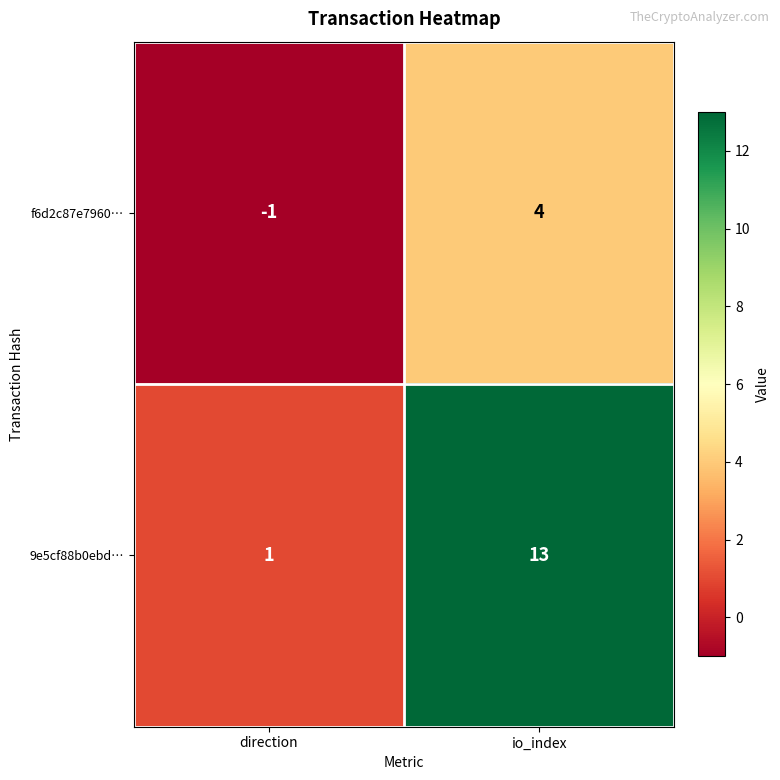

What is the sum of the 9e5cf88b0ebd… values at io_index and direction?

14